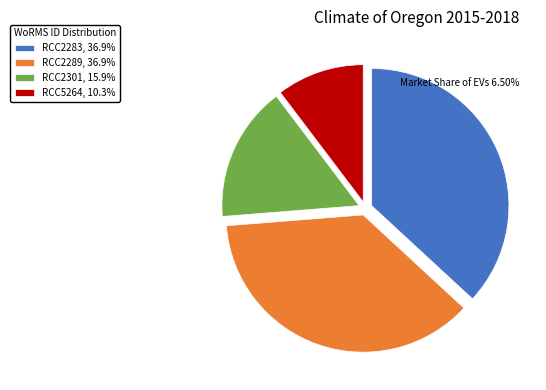

Count the number of slices in the pie.

4